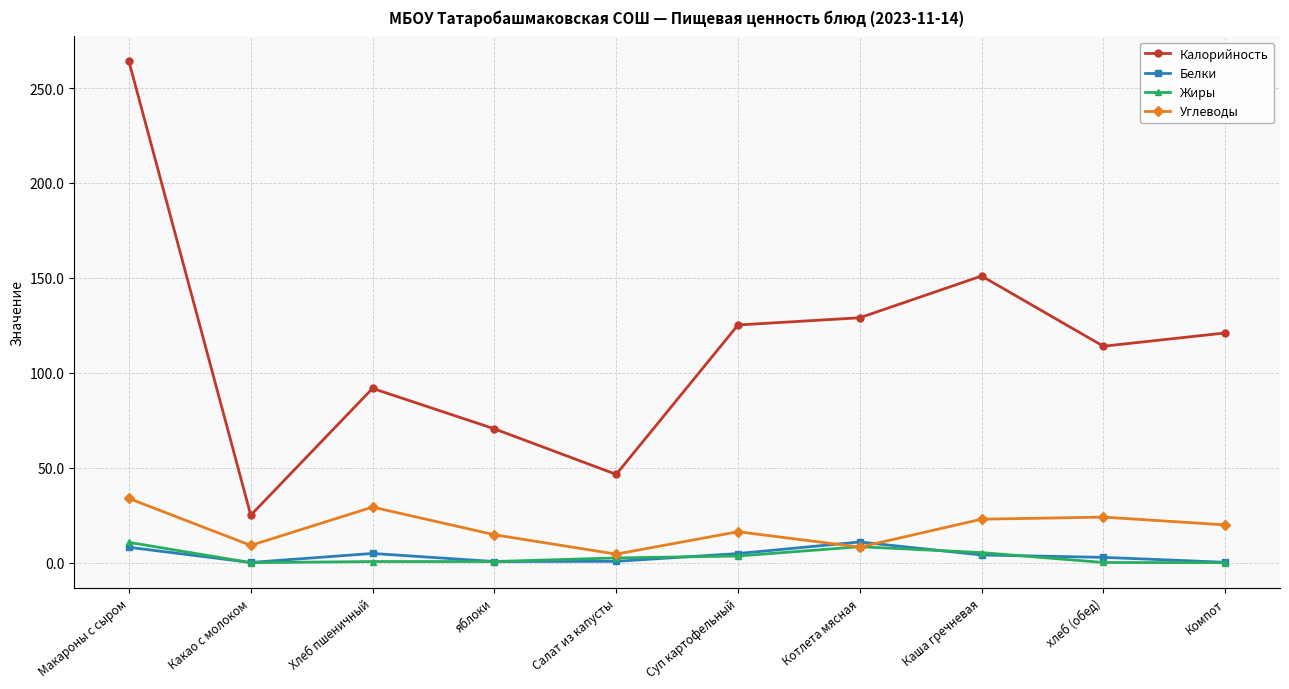

True or false: Белки and Калорийность cross at least once.

False